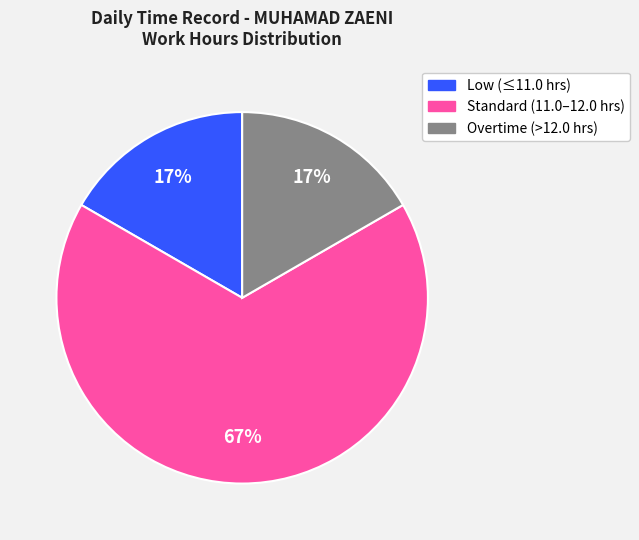

To the nearest percent, what is the average slice percentage?

33%